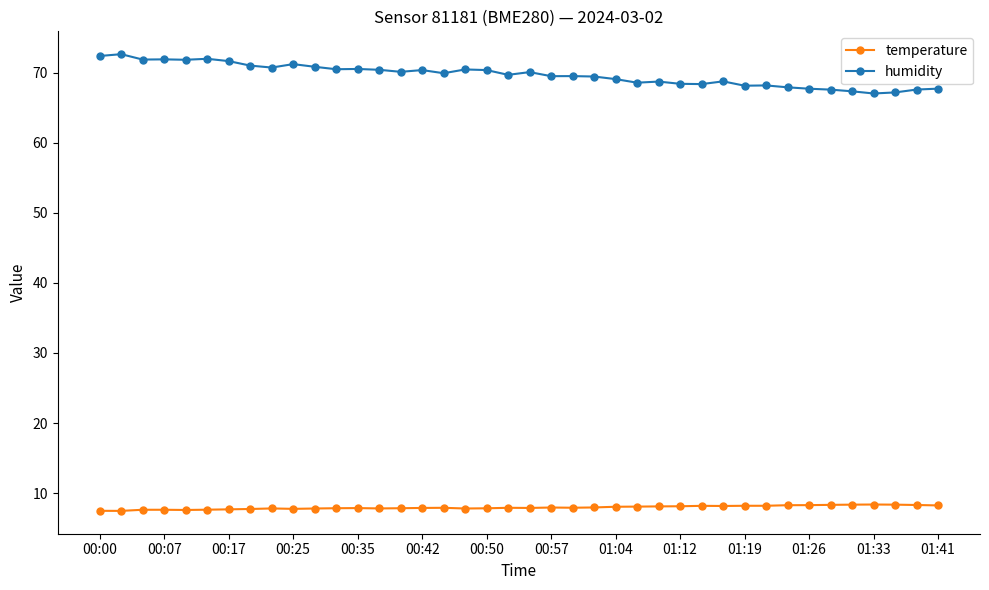

Which series has the largest total across all categories?

humidity